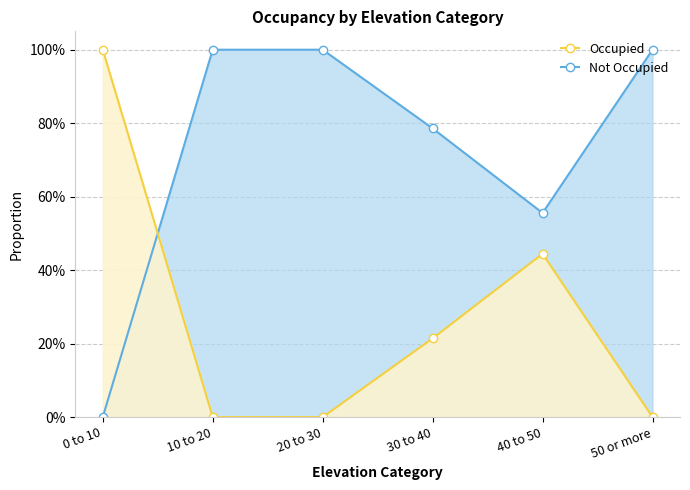

Which category has the highest value in the Occupied series?

0 to 10